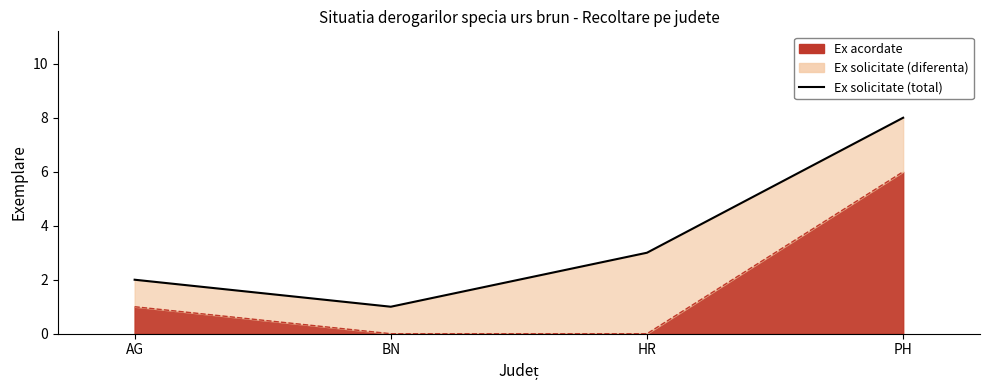

What is the value of the 1st point from the left?

2